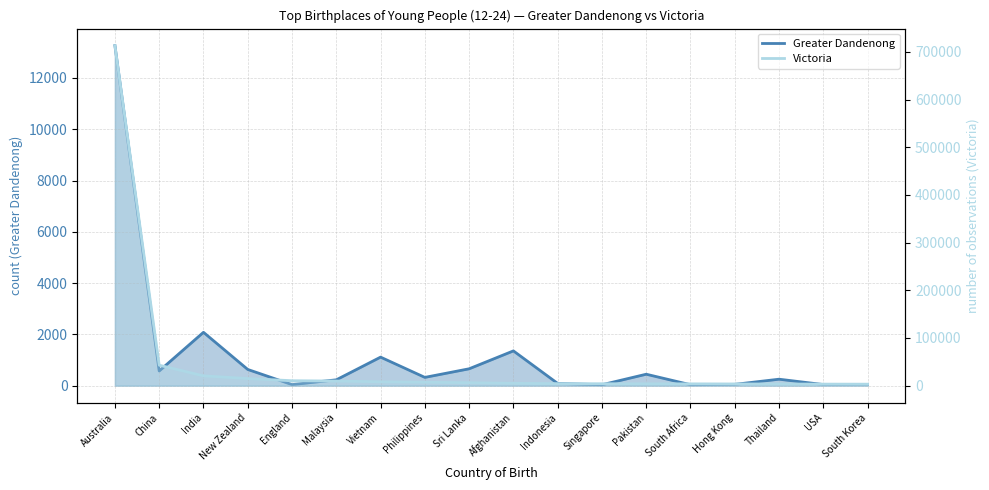

True or false: Victoria and Greater Dandenong cross at least once.

False